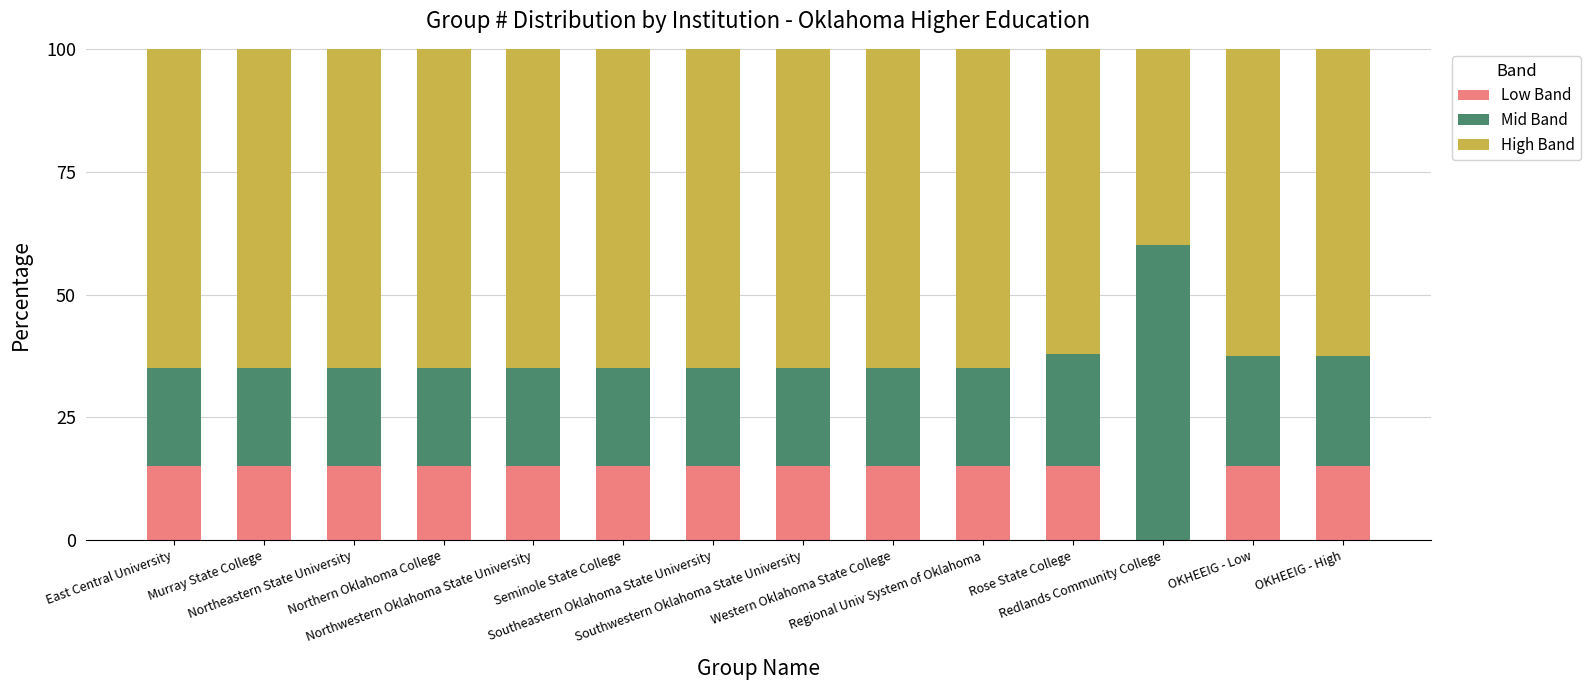

What is the highest value of the Low Band series?

15.0